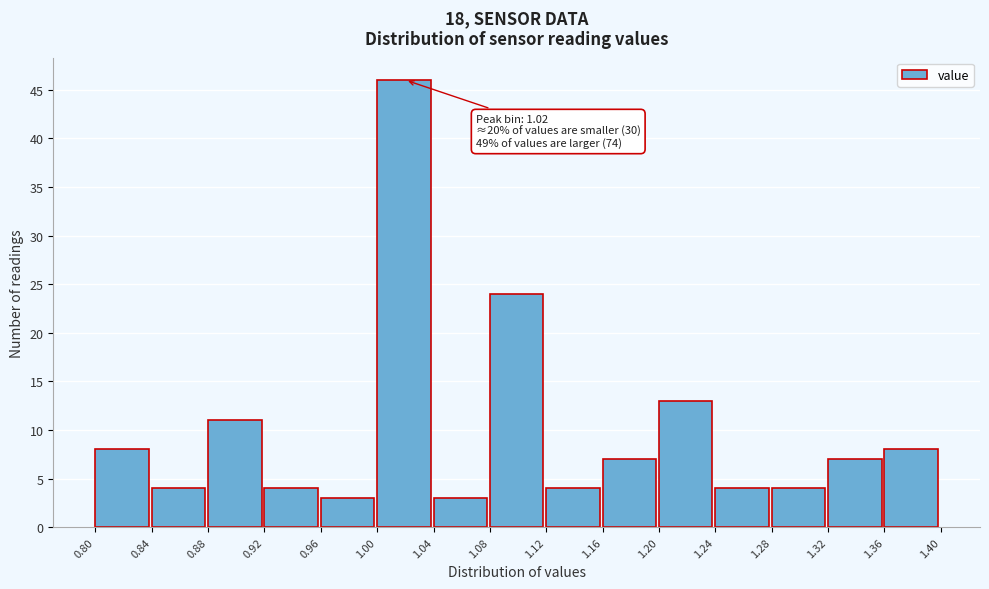

Over which range of the x-axis is the bar tallest?

1.00 to 1.04